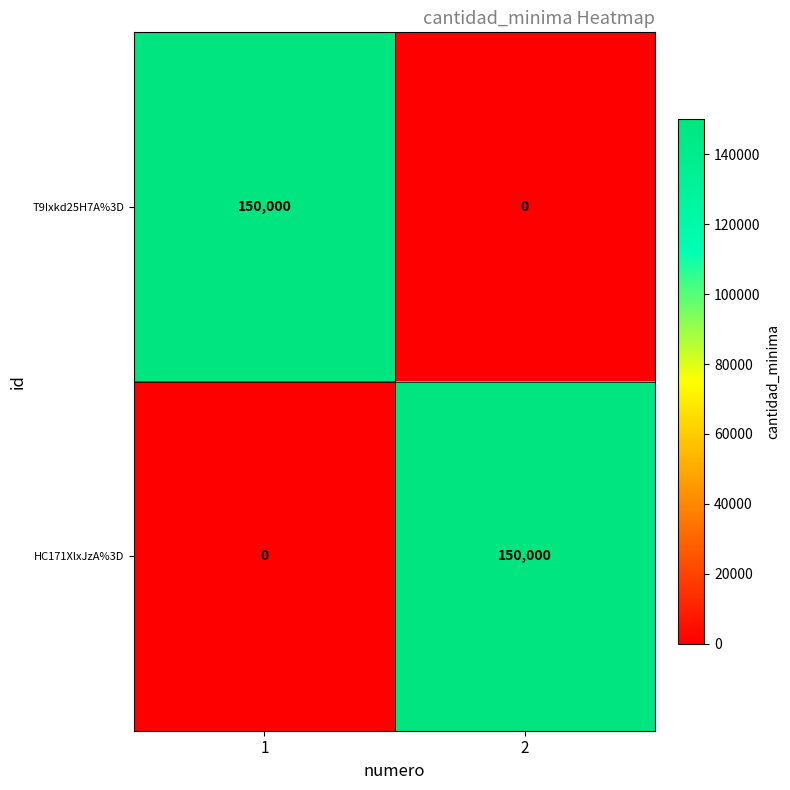

Reading right to left, transcribe all the data shown in this chart.

T9Ixkd25H7A%3D: 0	150000
HC171XlxJzA%3D: 150000	0